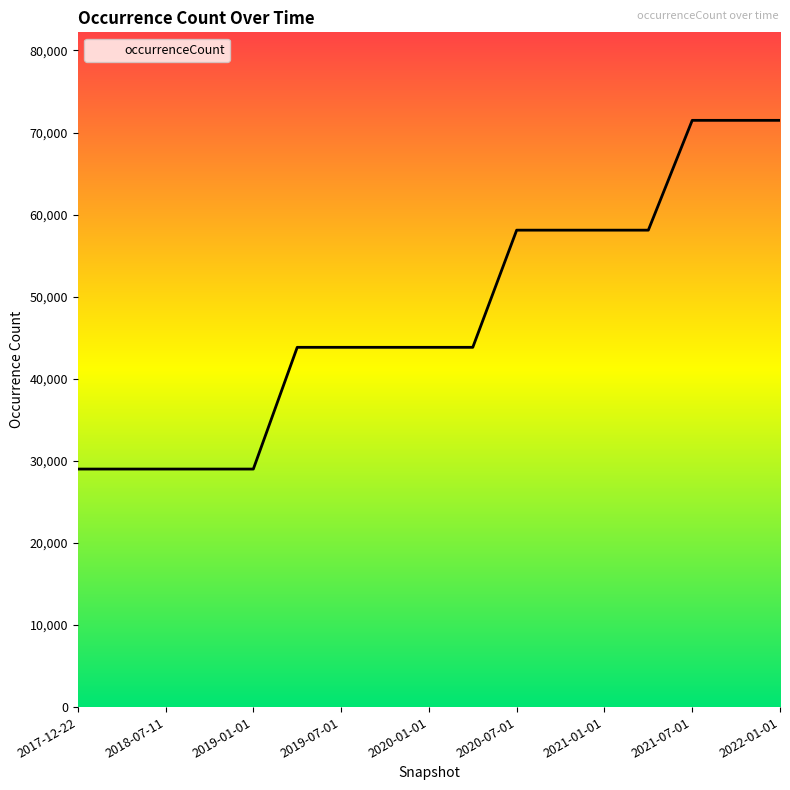

Does the chart display data point markers on the line(s)?

No